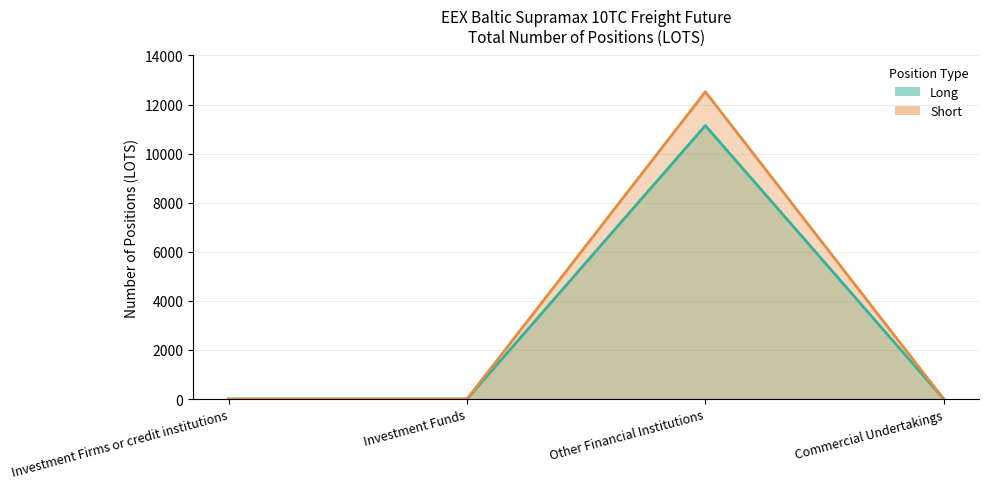

Reading left to right, transcribe all the data shown in this chart.

Long: Investment Firms or credit institutions=0.0	Investment Funds=0.0	Other Financial Institutions=11144.8	Commercial Undertakings=0.0
Short: Investment Firms or credit institutions=0.0	Investment Funds=0.0	Other Financial Institutions=12521.3	Commercial Undertakings=0.0